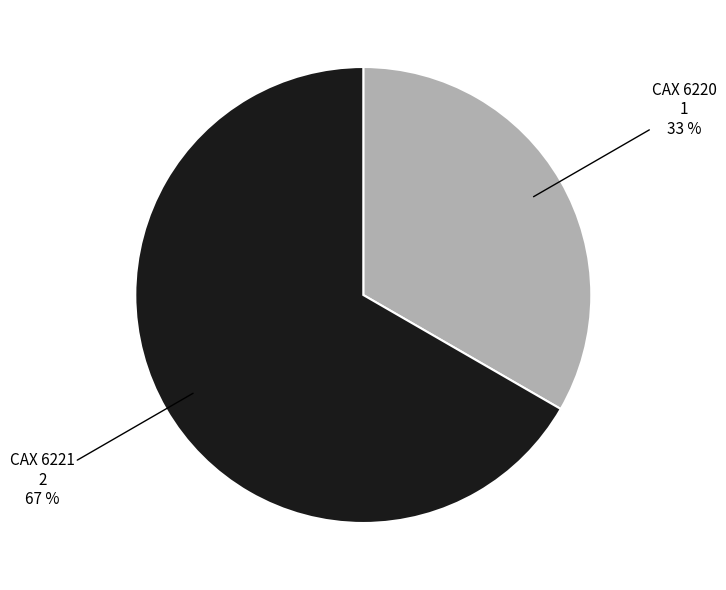

To the nearest percent, what is the average slice percentage?

50%